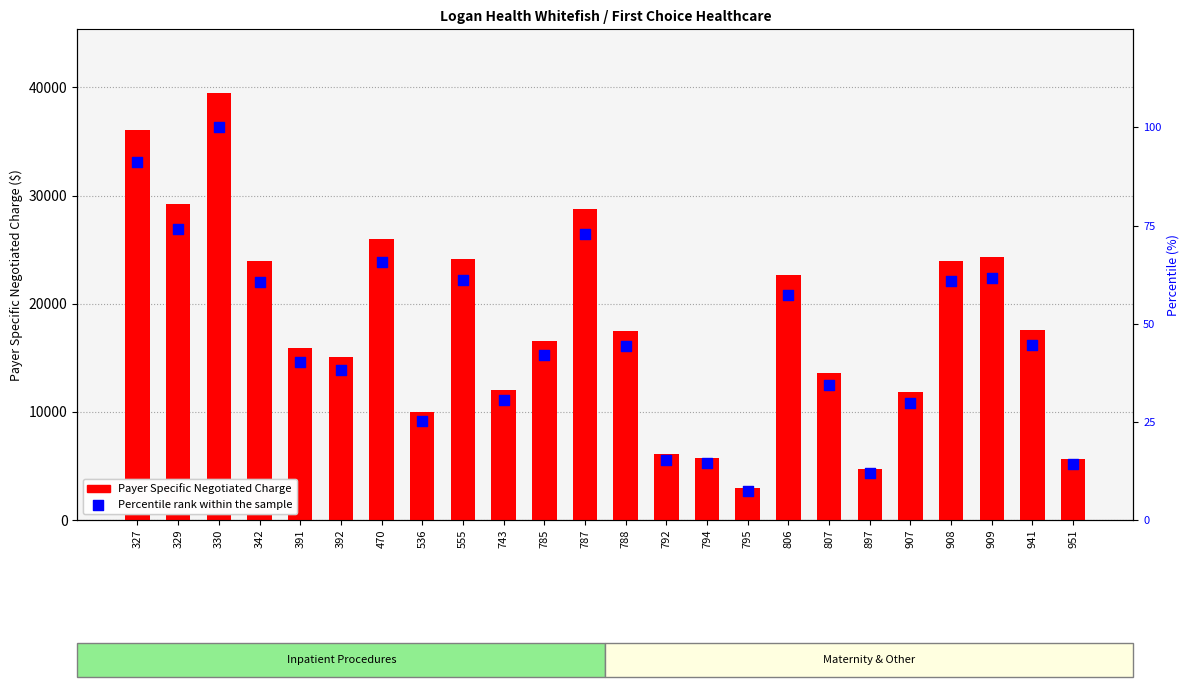

What is the total value across all series at 743?

12071.9